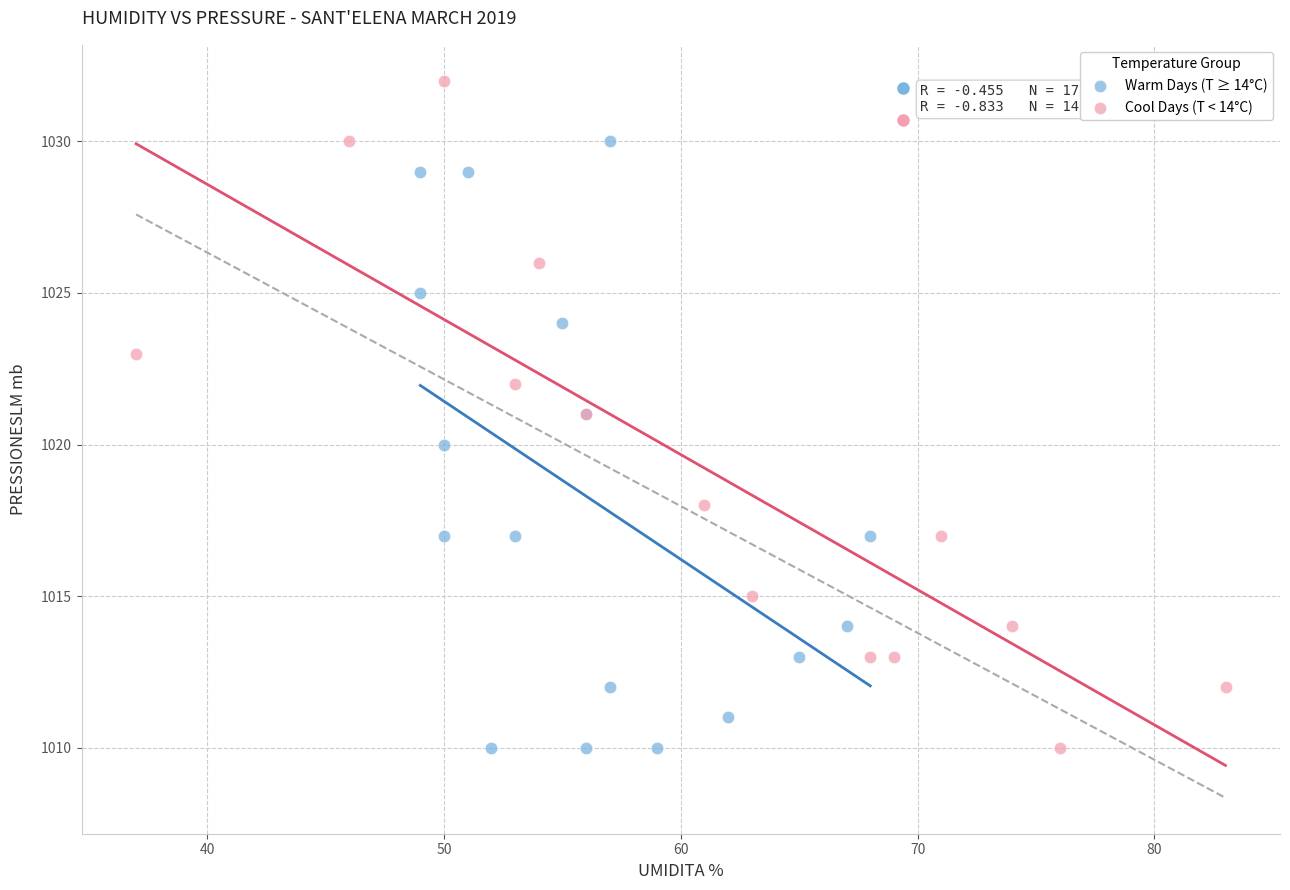

Which series has the widest spread of Y values?

Cool Days (T < 14°C)